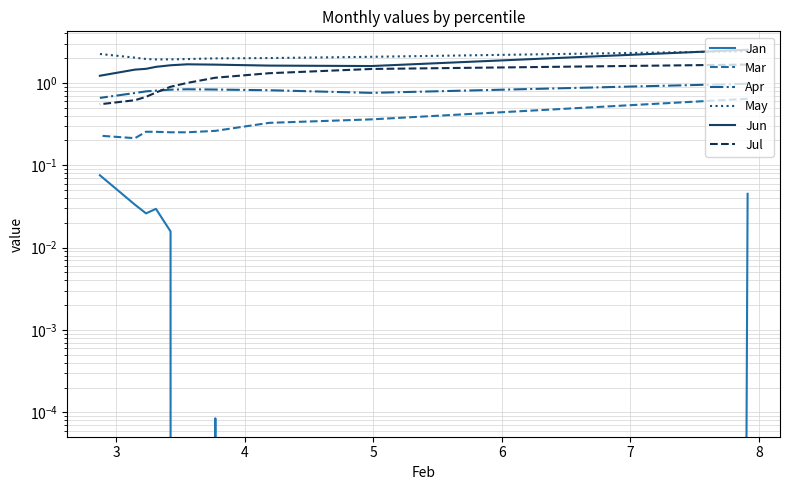

Which has a higher value, 8 or 8?

8